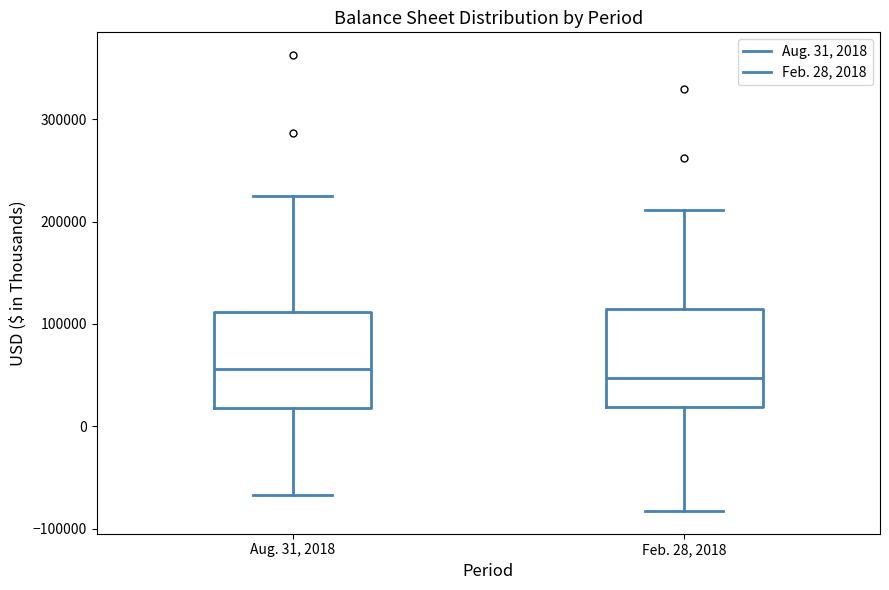

Reading left to right, transcribe this box plot: for each box, give where its median line is, the range the box spans, and where its two whiskers end, as read against the y-axis. The values are not printed on the chart, so give them approximately, as read against the axis.

Aug. 31, 2018: median 60000, box 20000 to 110000, whiskers -70000 to 230000
Feb. 28, 2018: median 50000, box 20000 to 120000, whiskers -80000 to 210000